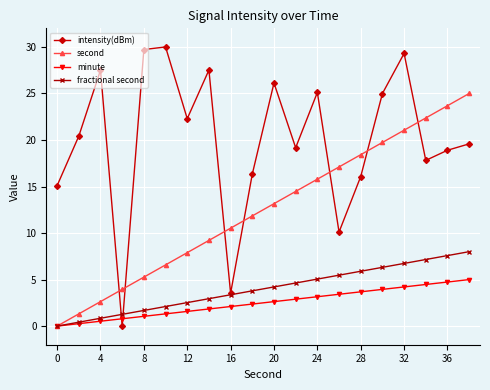

What is the value of the intensity(dBm) point at the 2nd from the left?

20.4